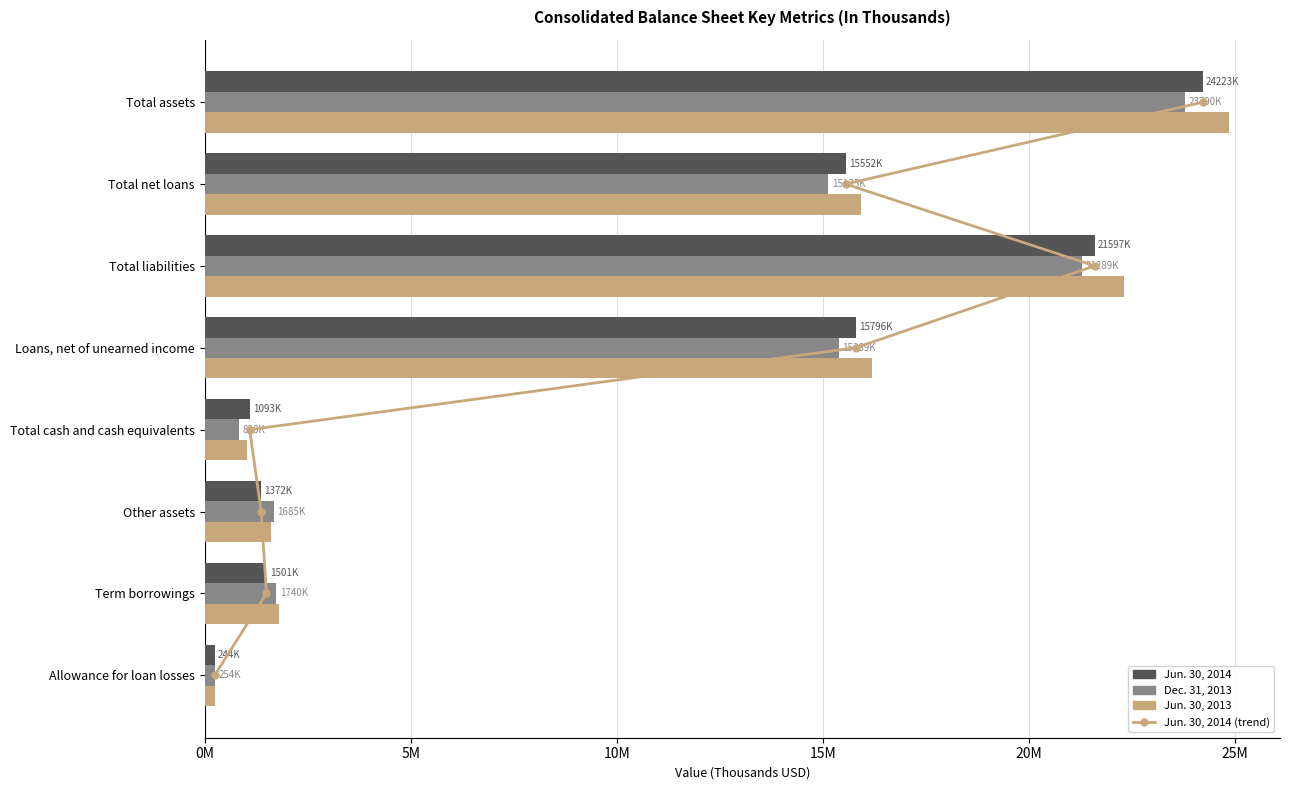

What is the average value of the Dec. 31, 2013 series?

10013777